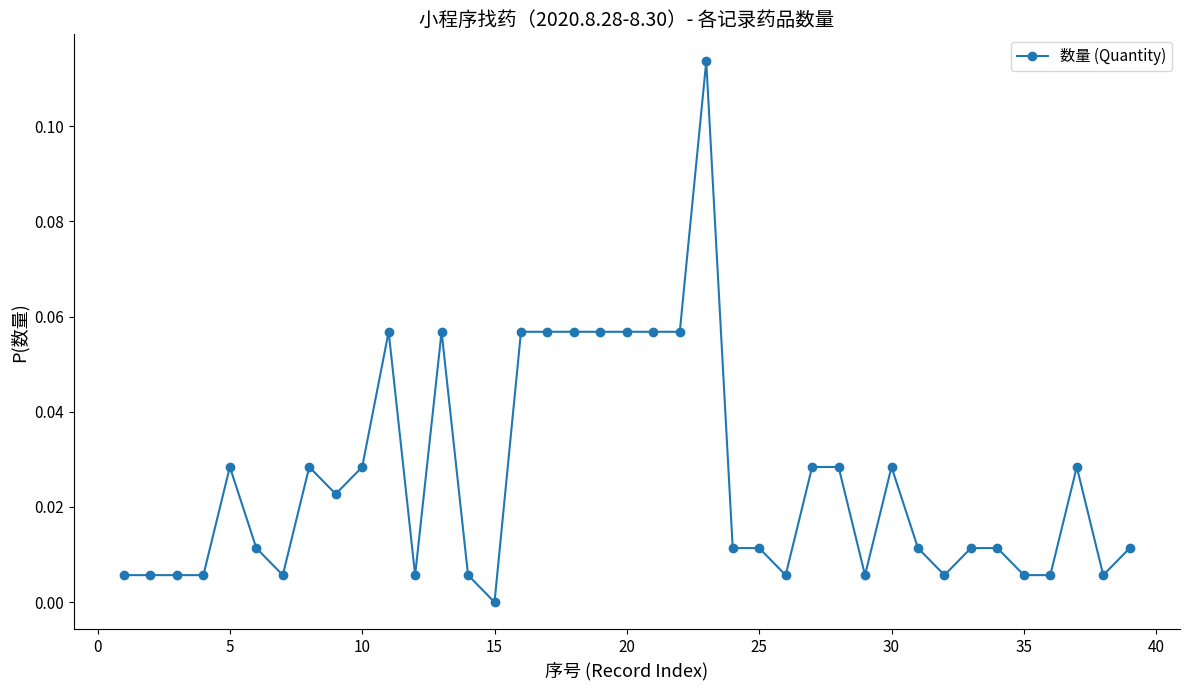

What is the sum of all values?

1.0